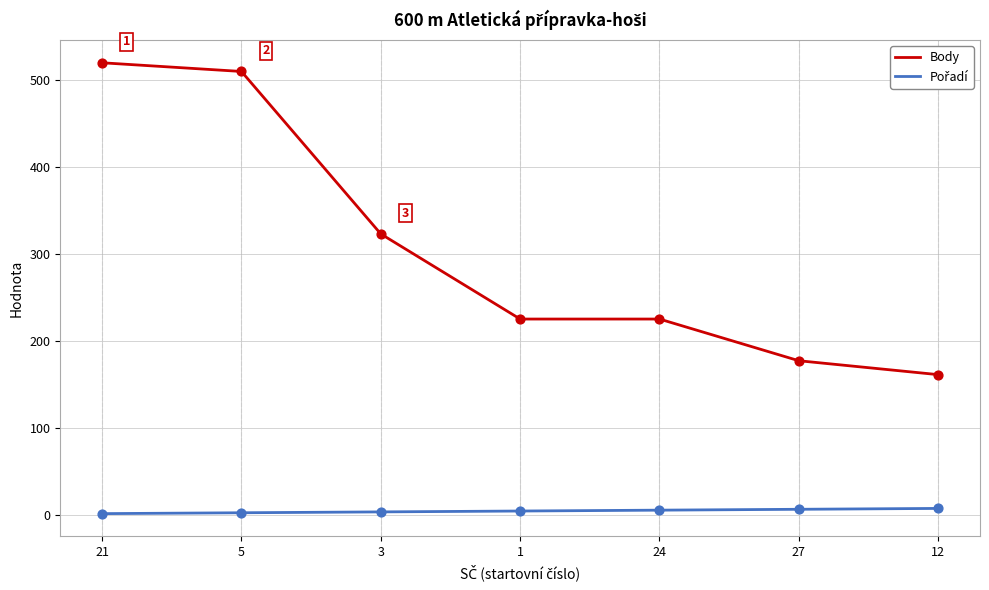

Which series has the largest total across all categories?

Body